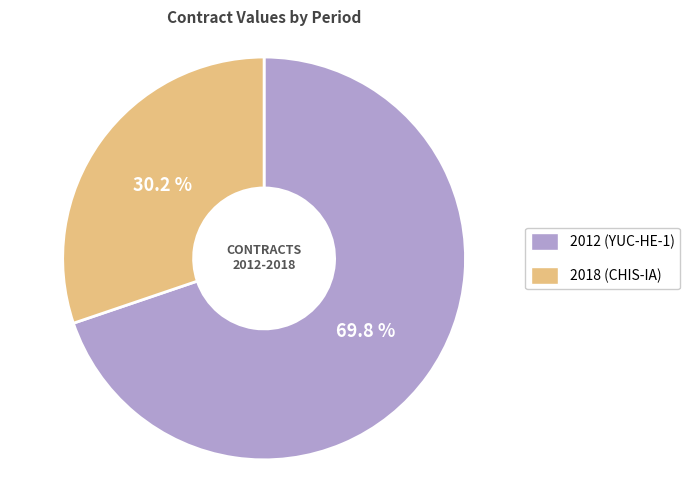

Does 2012 (YUC-HE-1) account for over 50% of the chart?

Yes